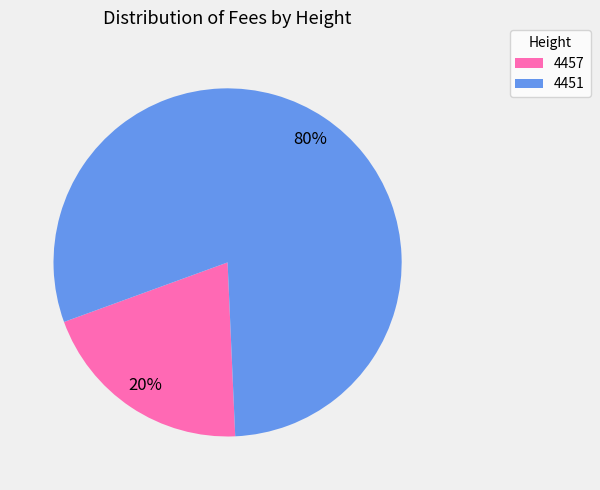

Do 4451 and 4457 together represent more than half of the pie?

Yes